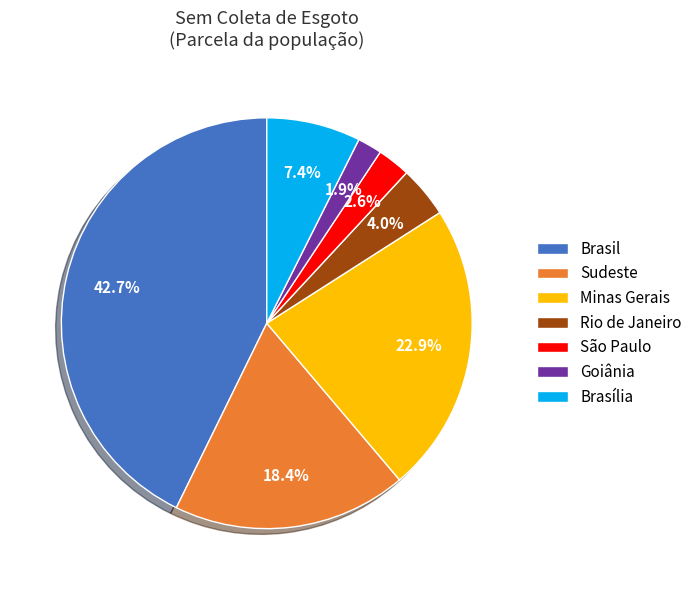

Which slice is the smallest?

Goiânia